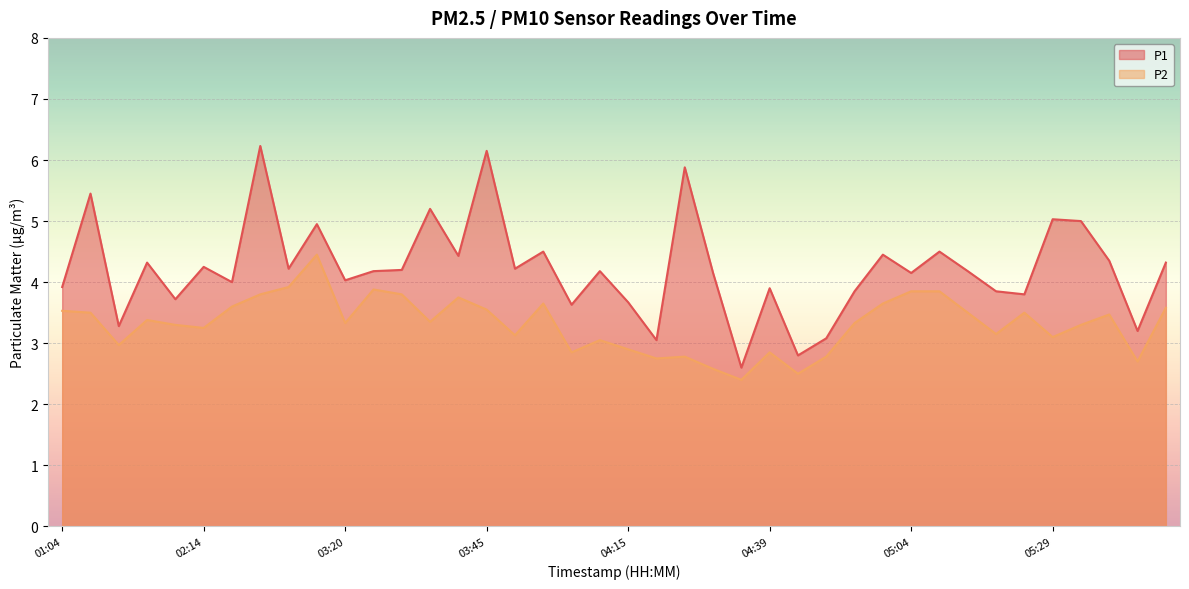

Rank the series by their maximum value, from lowest to highest.

P2, P1